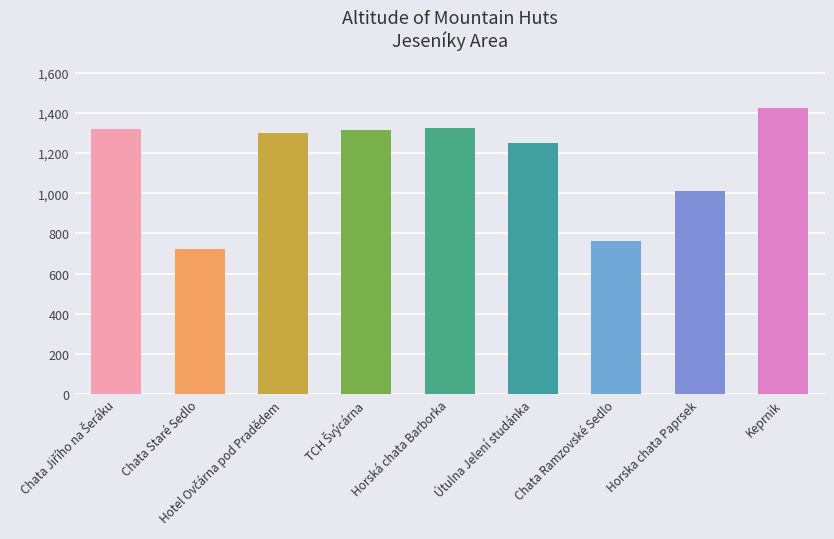

The value at Horská chata Barborka is 1325. True or false?

True